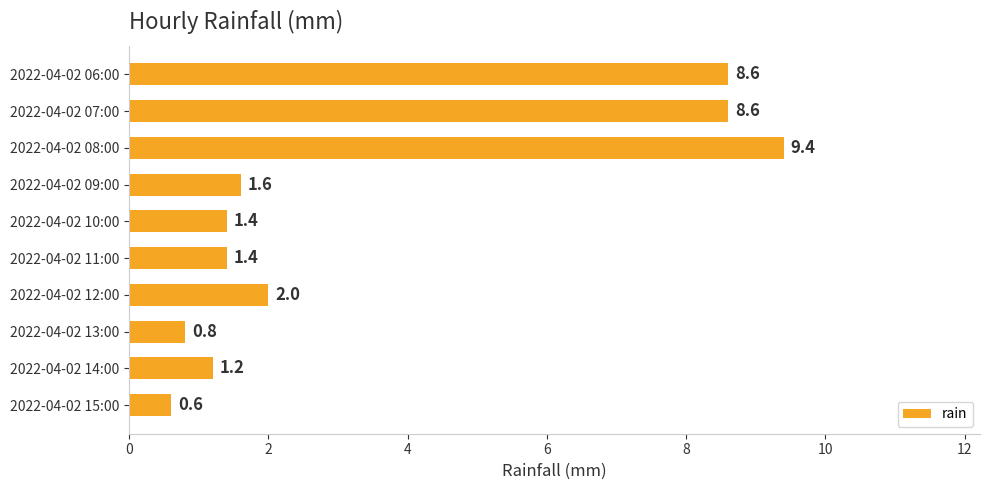

What is the difference between the values at 2022-04-02 13:00 and 2022-04-02 07:00?

7.8